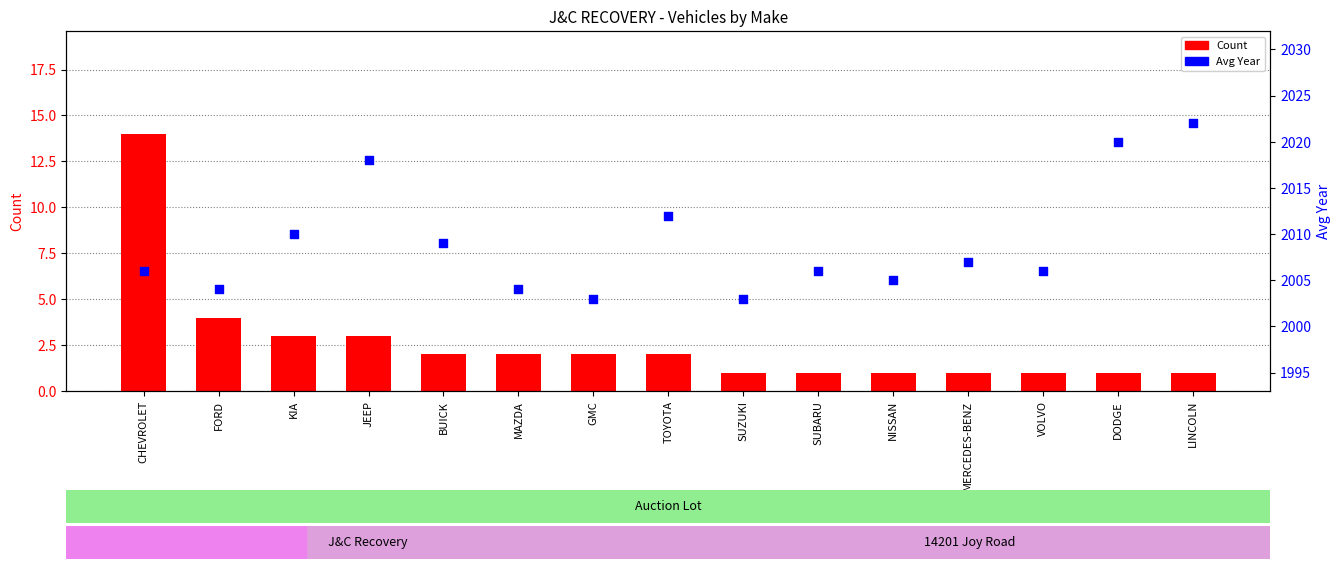

Which series contains the highest Y value?

Avg Year